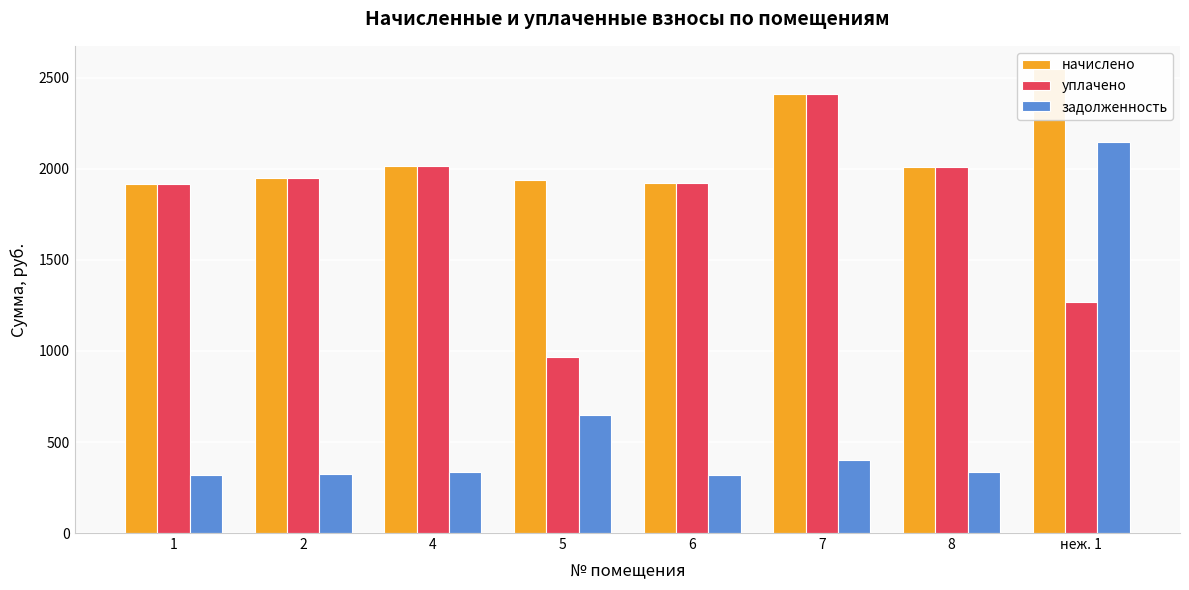

Reading left to right, list all the values displayed in this chart.

начислено: 1918.1	1952.6	2017.4	1939.7	1922.4	2410.6	2008.8	2548.8
уплачено: 1918.1	1952.6	2017.4	968.3	1922.4	2410.3	2008.8	1267.5
задолженность: 319.7	325.4	336.2	646.6	320.4	401.8	334.8	2145.3